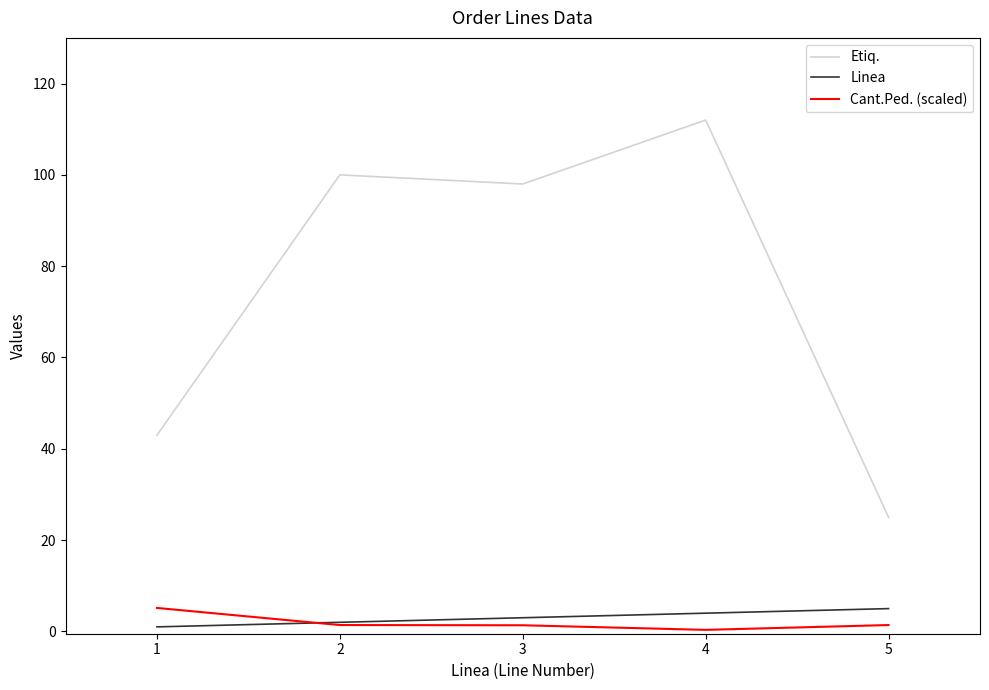

What is the average value of the Etiq. series?

75.6